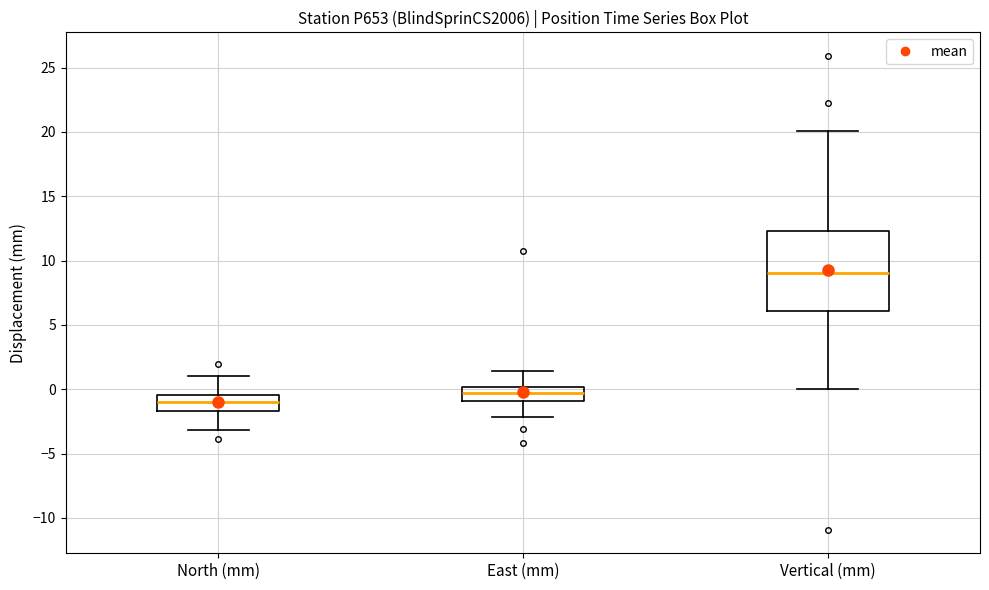

Where does the median line of the box for North (mm) sit on the y-axis? The values are not printed on the chart, so give them approximately, as read against the axis.

-1.0